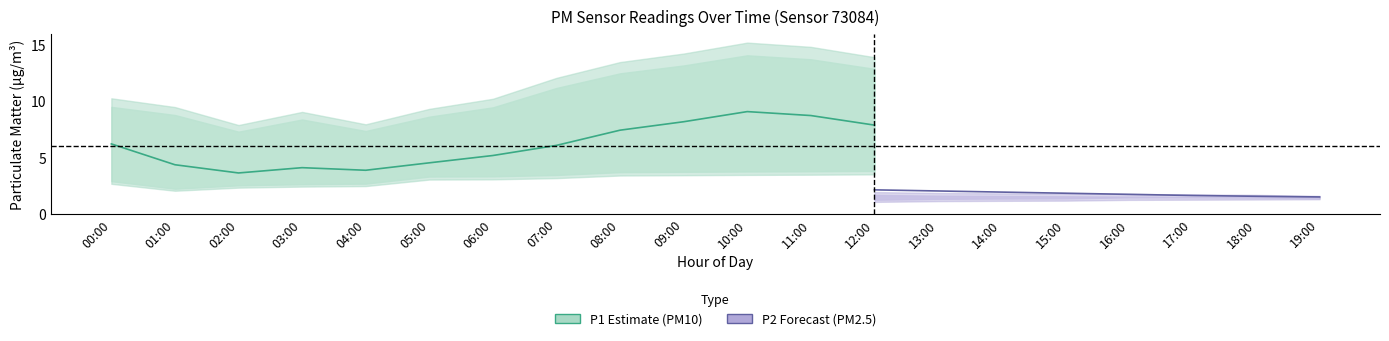

Read the P1_lower value at 00:00.

2.9